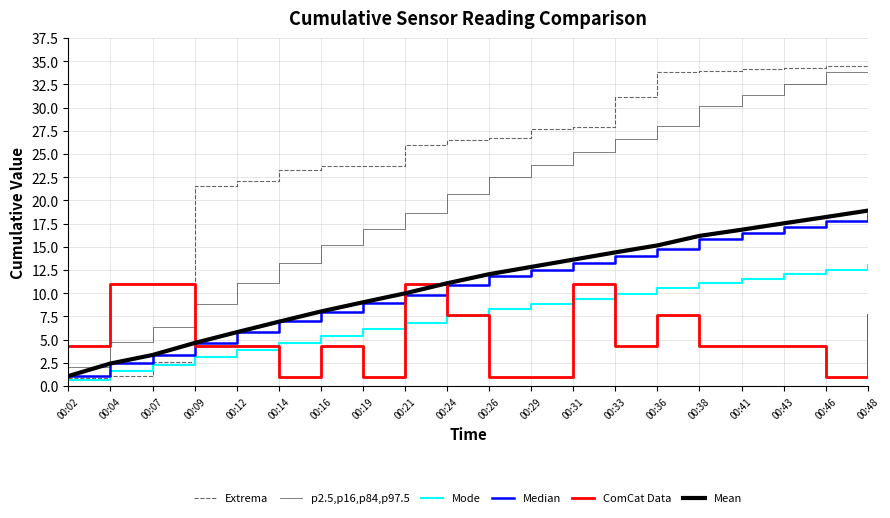

How many lines are shown in the chart?

6